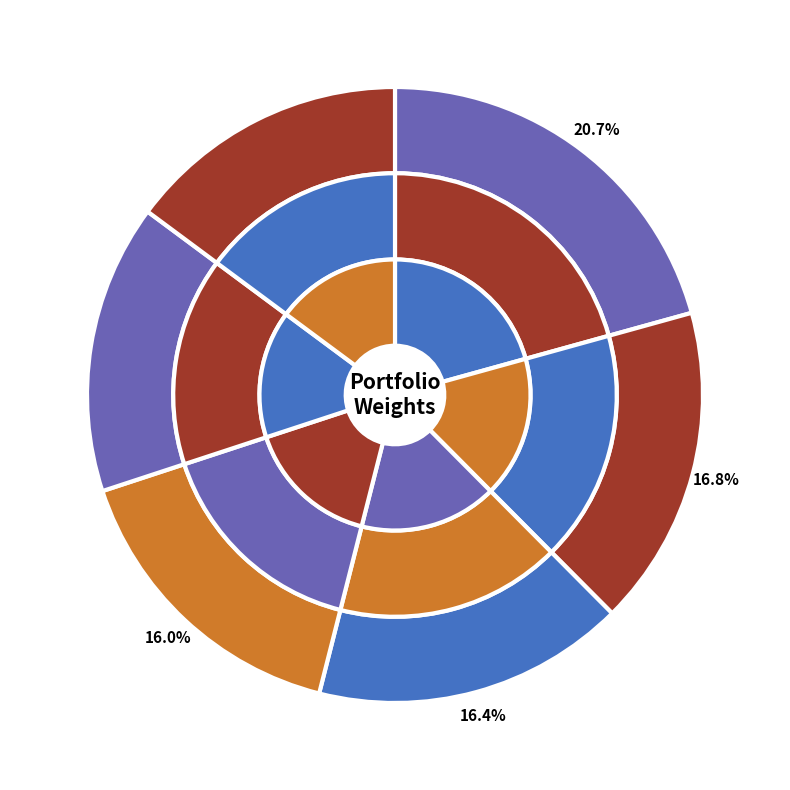

What is the total percentage of REALTY INCOME CORP and HERSHEY CO?

31.3%